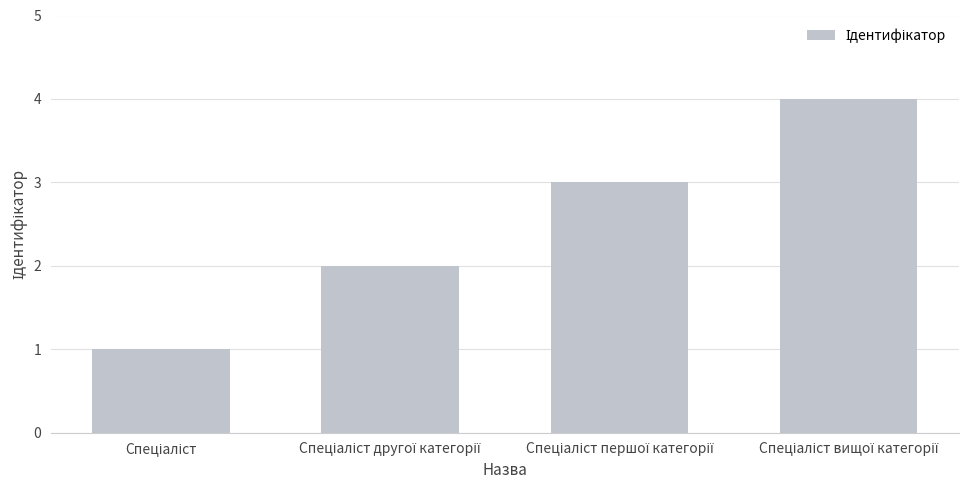

Reading left to right, list all the values displayed in this chart.

1	2	3	4